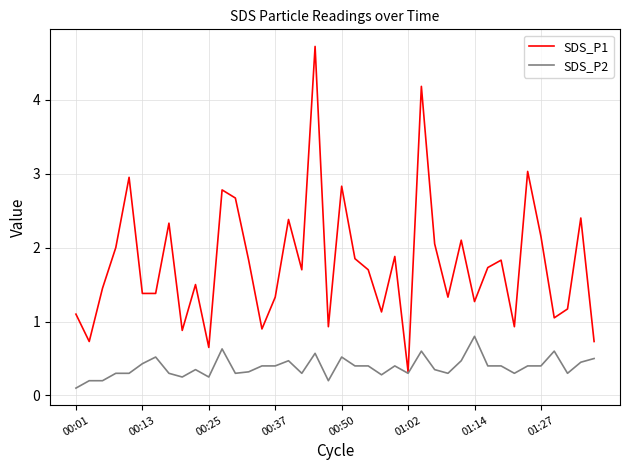

What is the maximum value for SDS_P1?

4.7